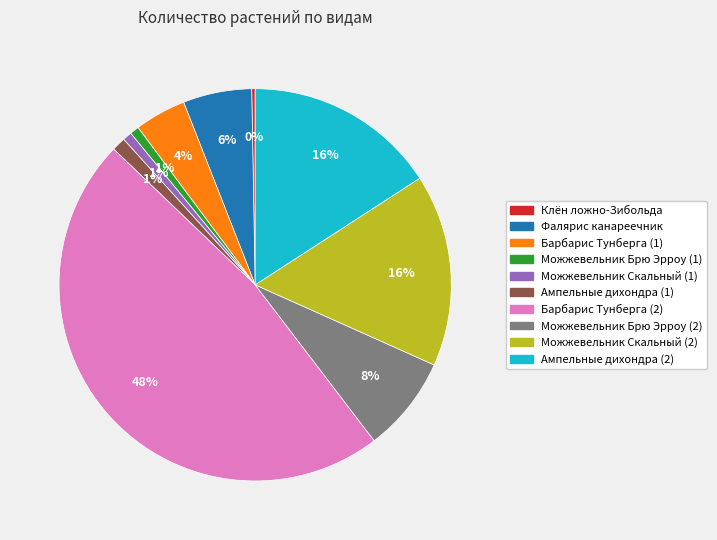

What is the ratio of the value at Можжевельник Скальный (1) to the value at Можжевельник Брю Эрроу (2)?

0.1